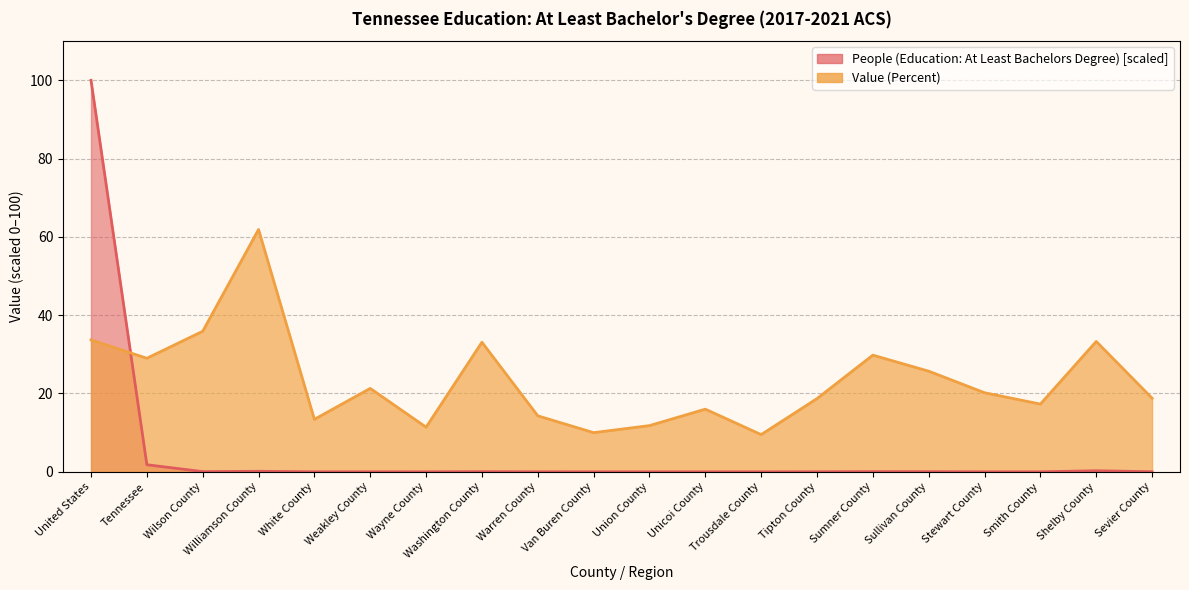

In People (Education: At Least Bachelors Degree), how many points are higher than both neighbors (excluding endpoints)?

6